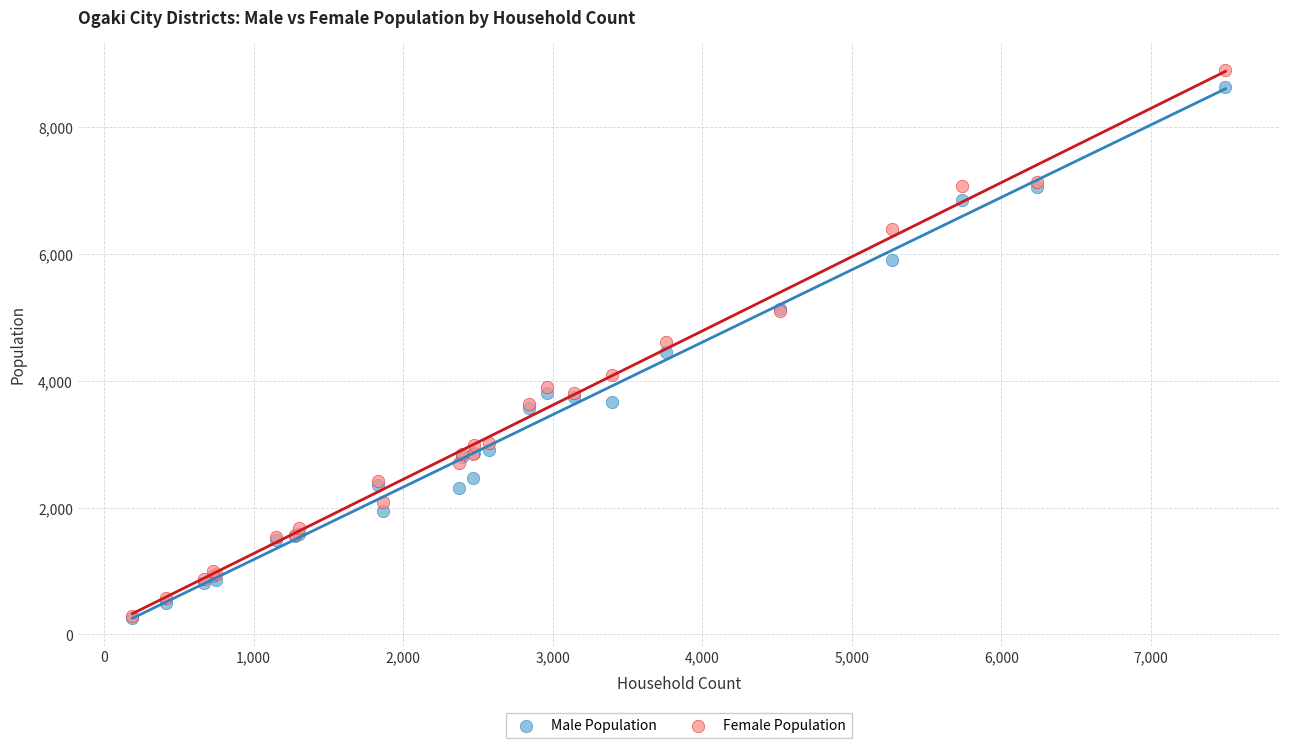

What are all the series names shown in the legend?

Male Population, Female Population